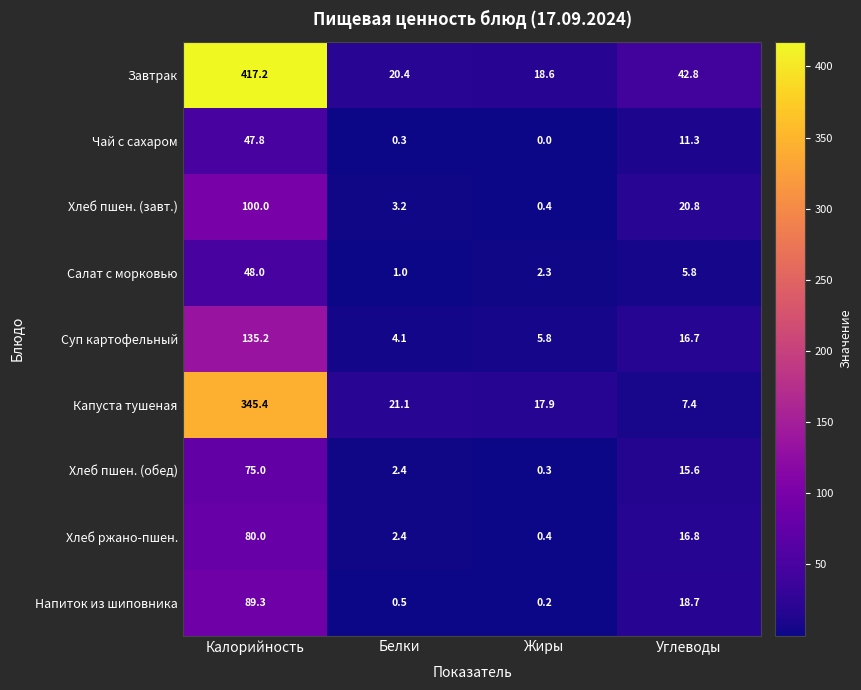

What is the difference between the highest and lowest values at Белки?

20.8